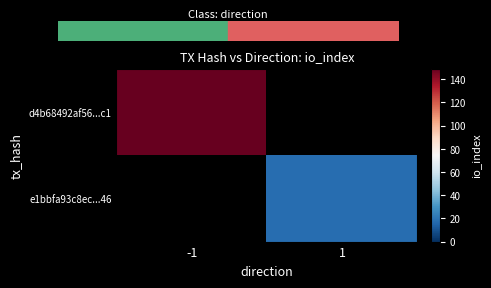

How many categories are shown in the chart?

2